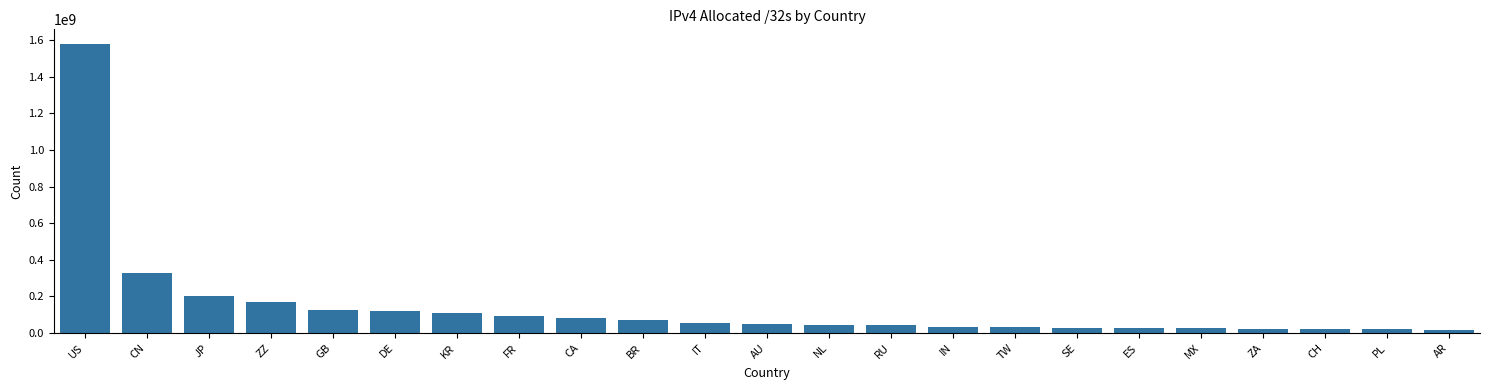

What is the value of the 12th bar from the left?

47836160